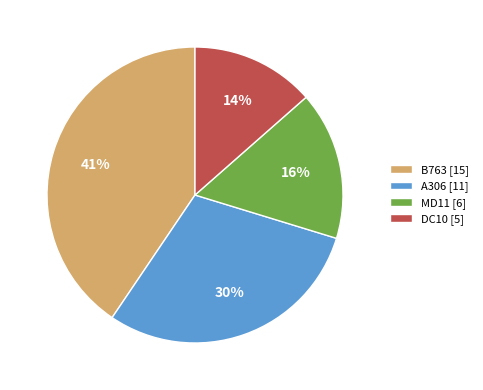

Count the number of slices in the pie.

4